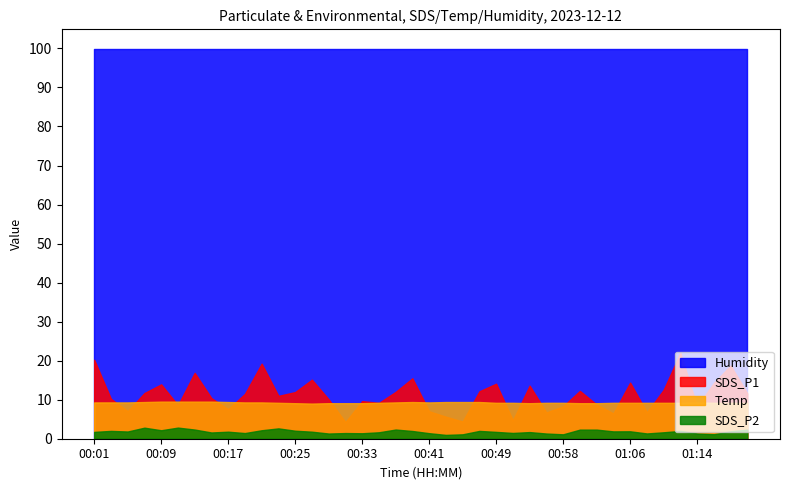

Does the chart have visible grid lines?

No